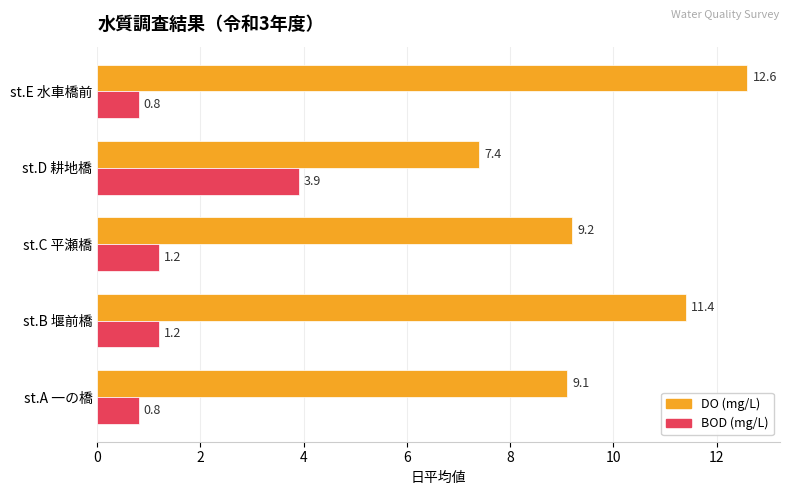

What is the minimum value shown in the chart?

0.8